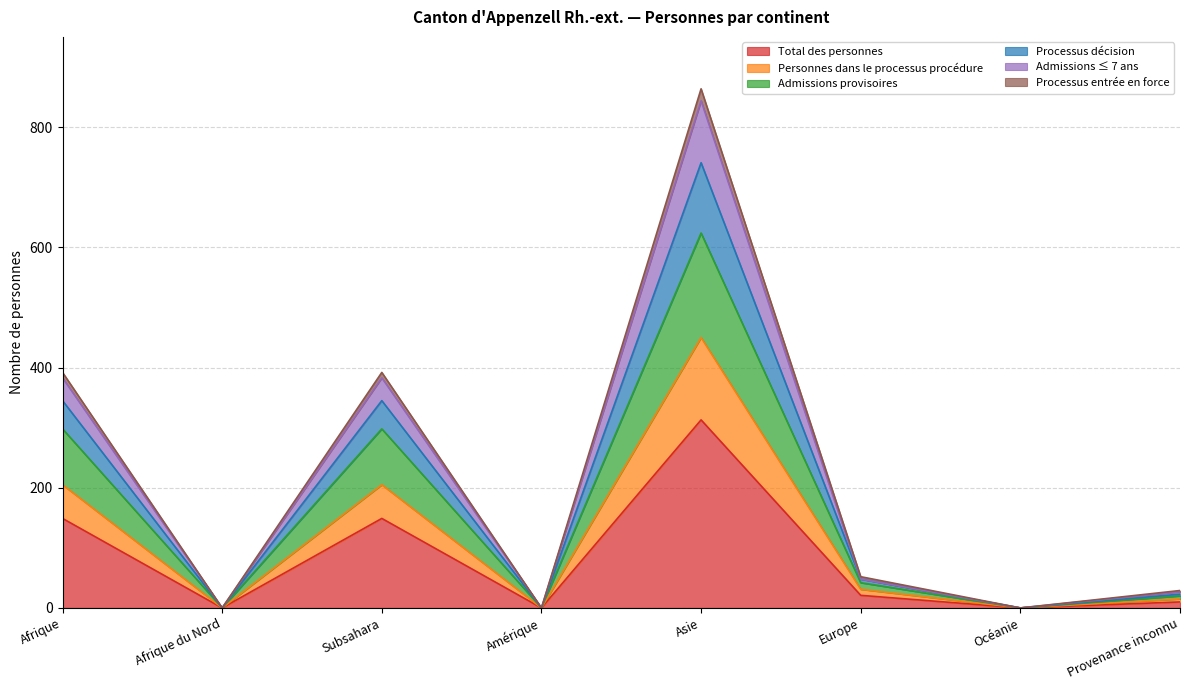

At which label does Total des personnes reach its peak?

Asie